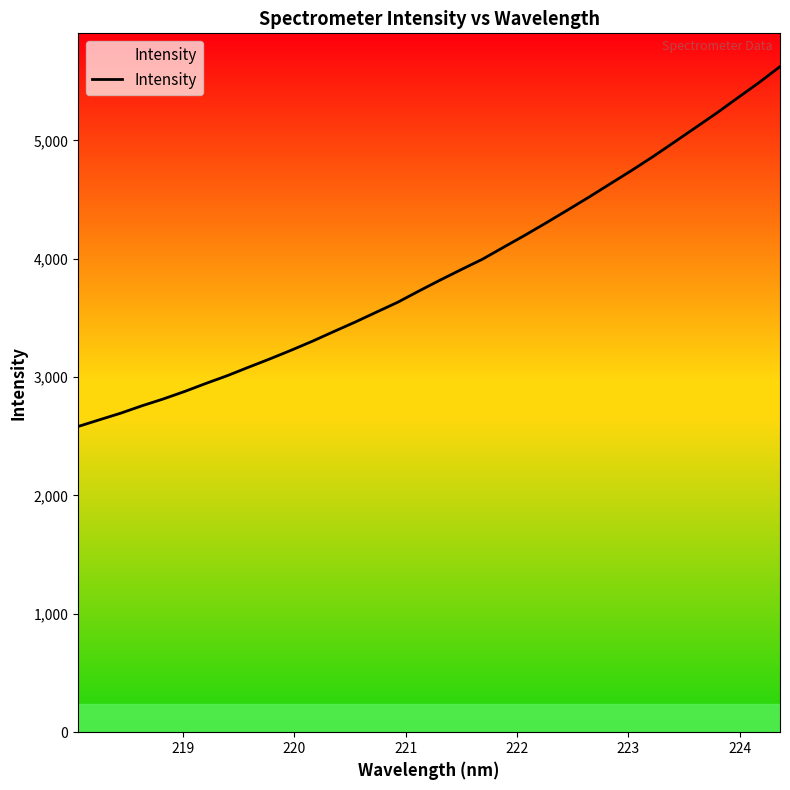

What is the greatest value displayed?

5623.3